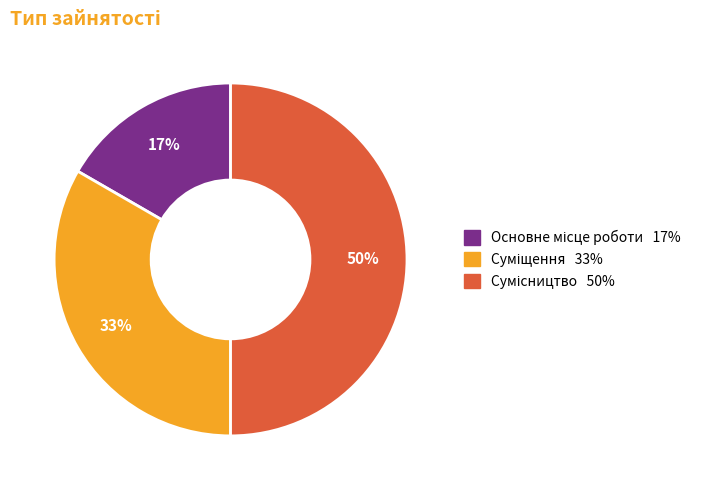

To the nearest percent, what is the difference between the largest and smallest slice percentages?

33%